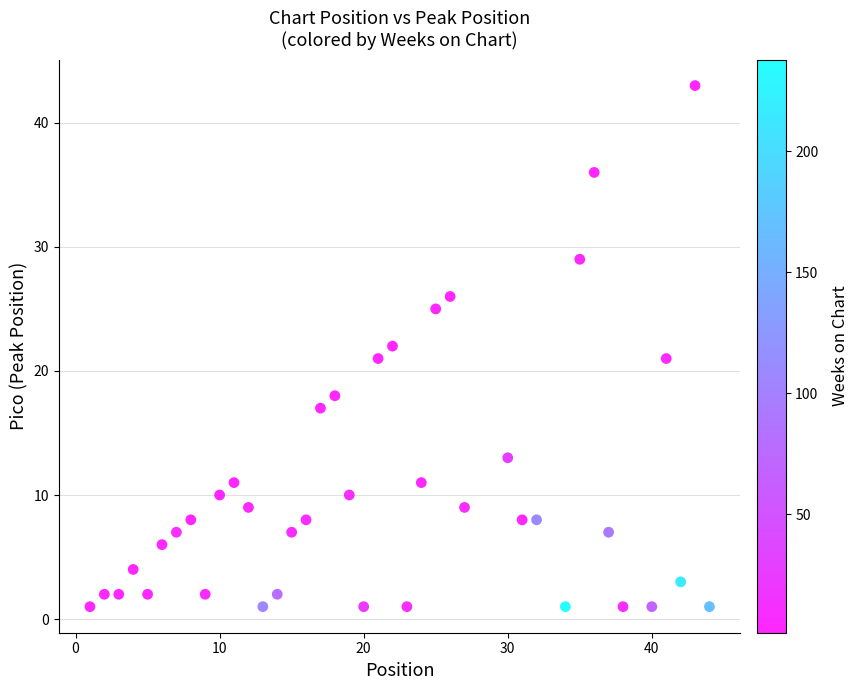

What is the range of X values (max minus min)?

43